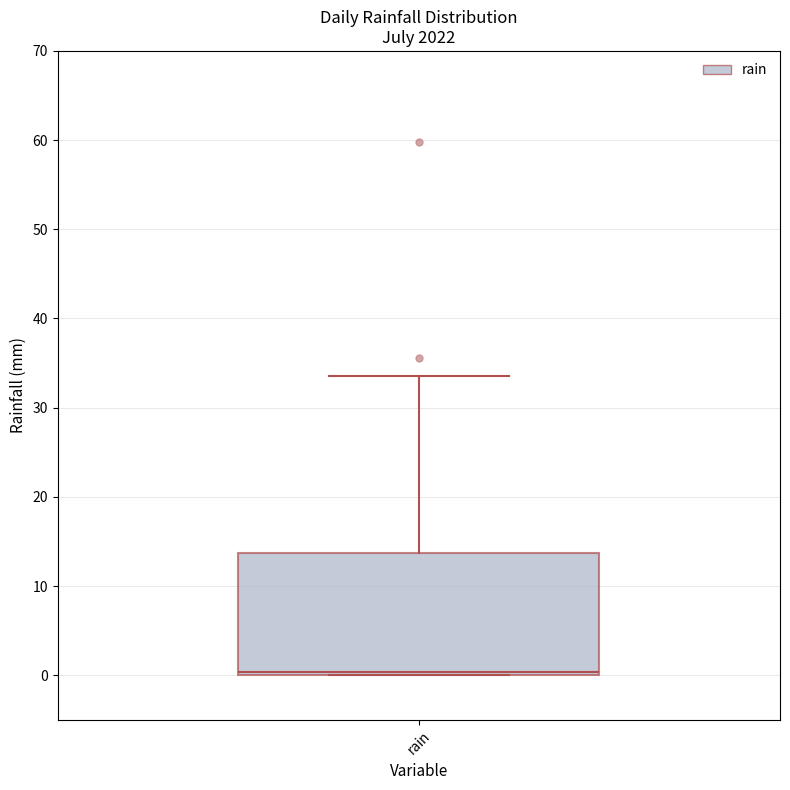

Read this box plot against the y-axis: the position of the median line, the range covered by the box, and the ends of both whiskers. The values are not printed on the chart, so give them approximately, as read against the axis.

median 0 (just above the box's lower edge), box 0 to 14, whiskers 0 to 34